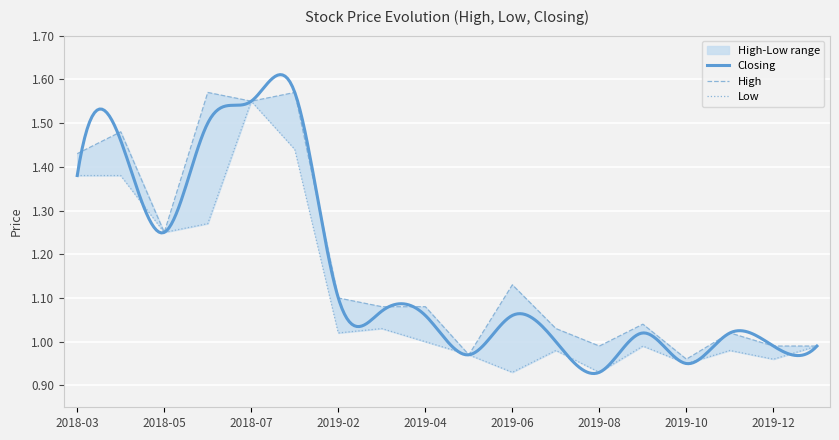

Where is Low nearest to the value 1?

2019-04